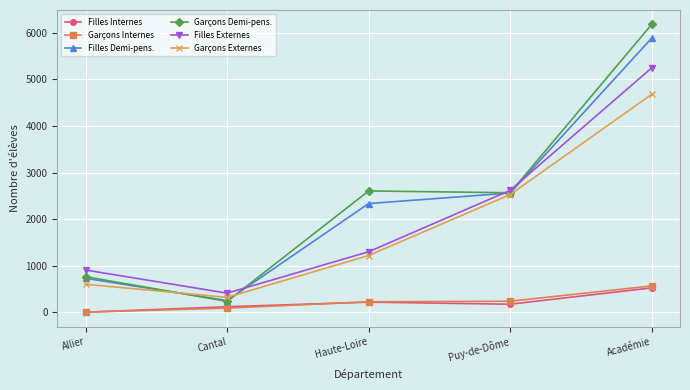

Is this an area chart (filled region under the line)?

No